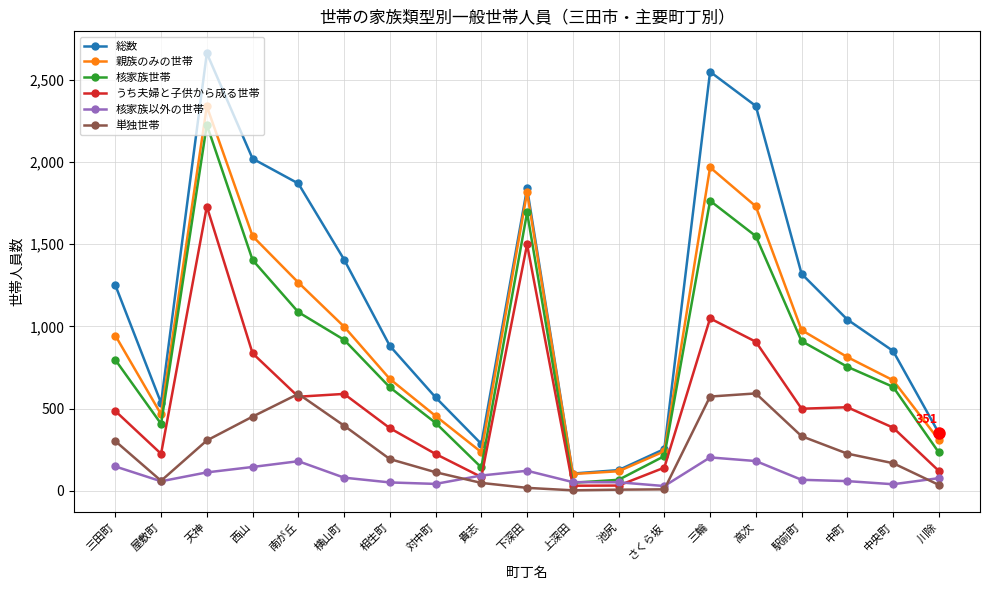

True or false: 親族のみの世帯 and 単独世帯 cross at least once.

False